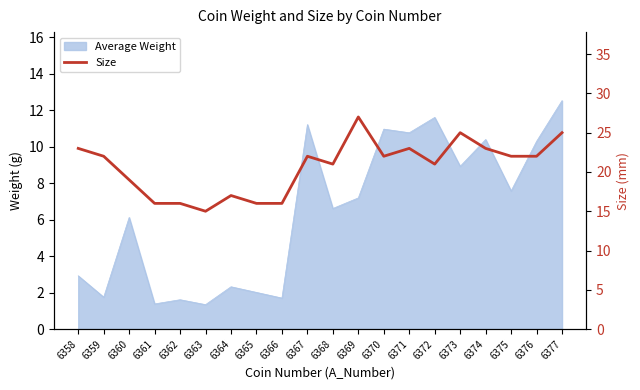

What is the minimum value shown in the chart?

15